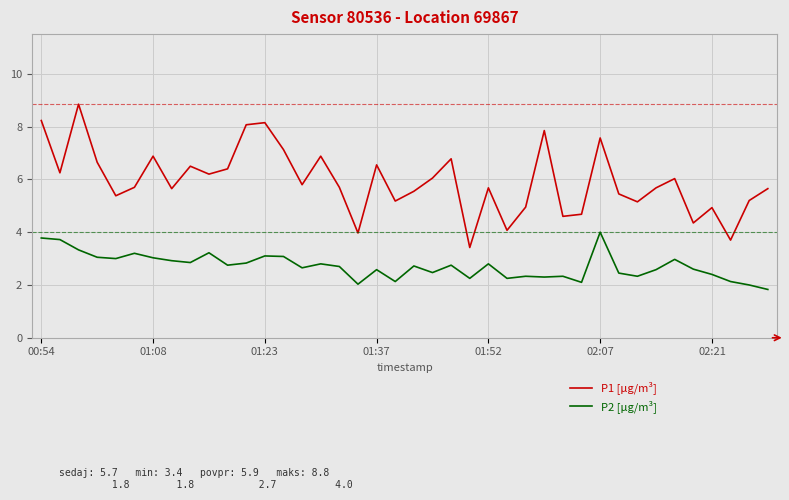

Rank the series by their maximum value, from highest to lowest.

P1 [μg/m³], P2 [μg/m³]